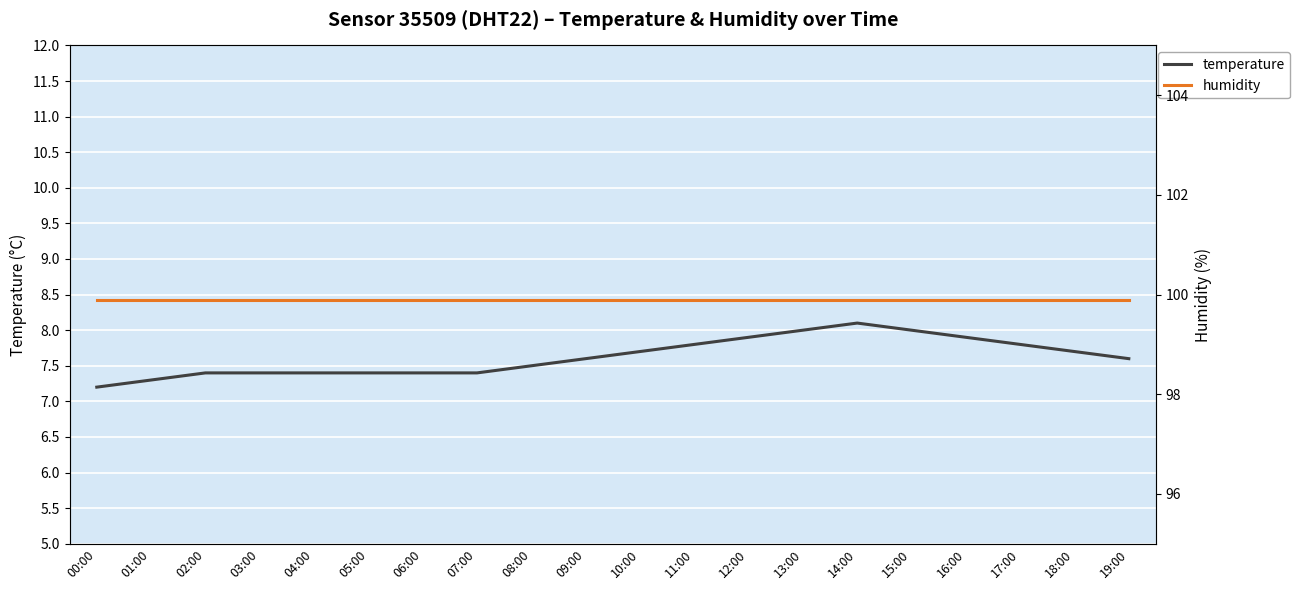

True or false: humidity and temperature cross at least once.

False